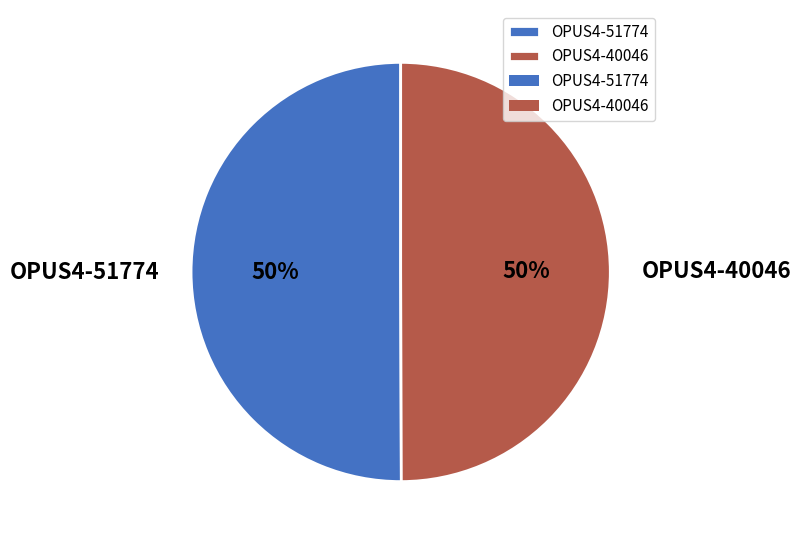

Approximately how many times larger is the value at OPUS4-51774 compared to OPUS4-40046?

1.0